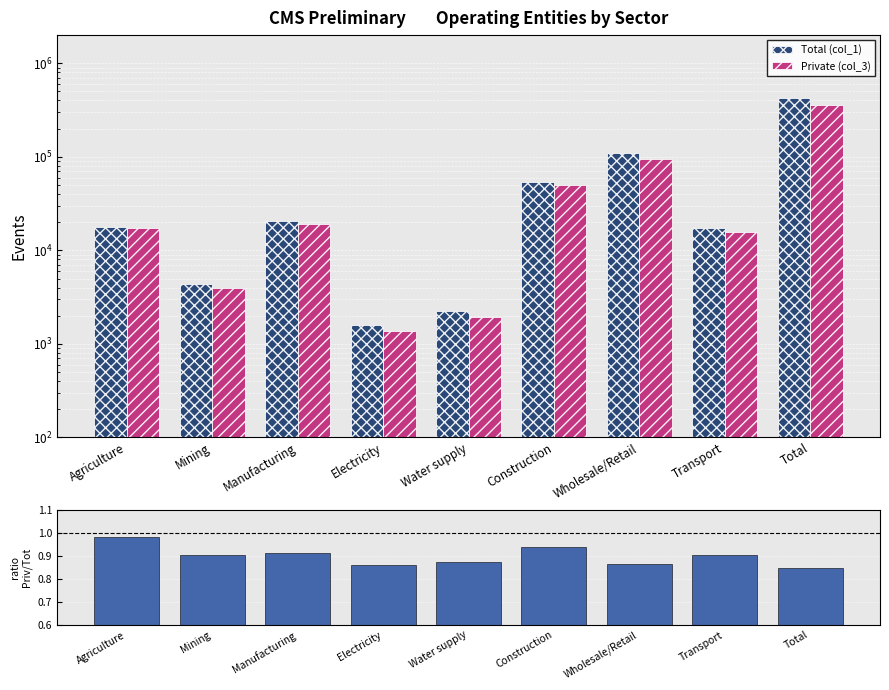

True or false: Total (col_1) has a value of 1285.5 at Mining.

False